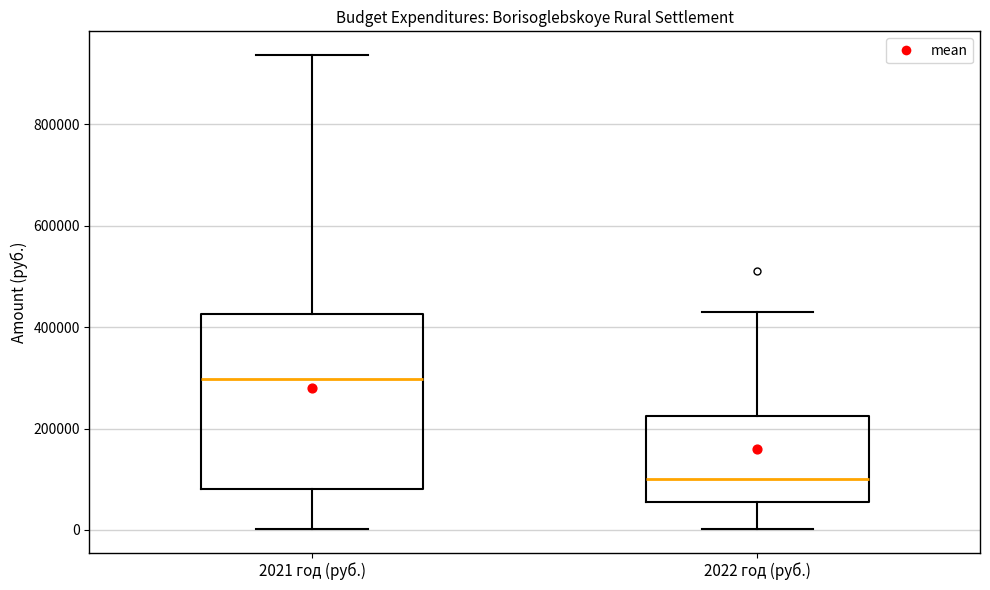

Reading left to right, transcribe this box plot: for each box, give where its median line is, the range the box spans, and where its two whiskers end, as read against the y-axis. The values are not printed on the chart, so give them approximately, as read against the axis.

2021 год (руб.): median 300000, box 80000 to 420000, whiskers 0 to 940000
2022 год (руб.): median 100000, box 60000 to 220000, whiskers 0 to 440000